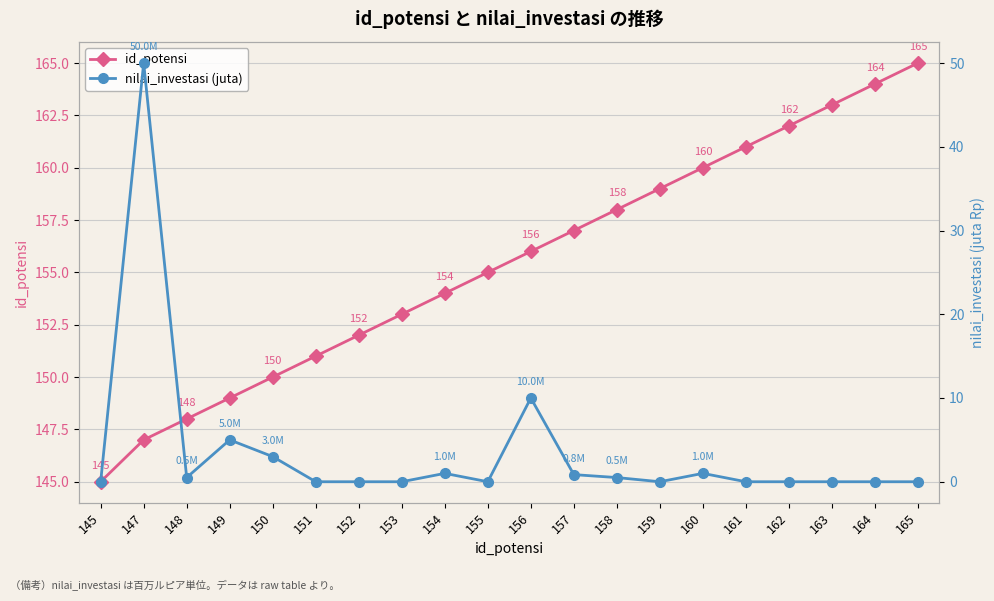

True or false: nilai_investasi (juta) has a value of 0.0 at 161.

True